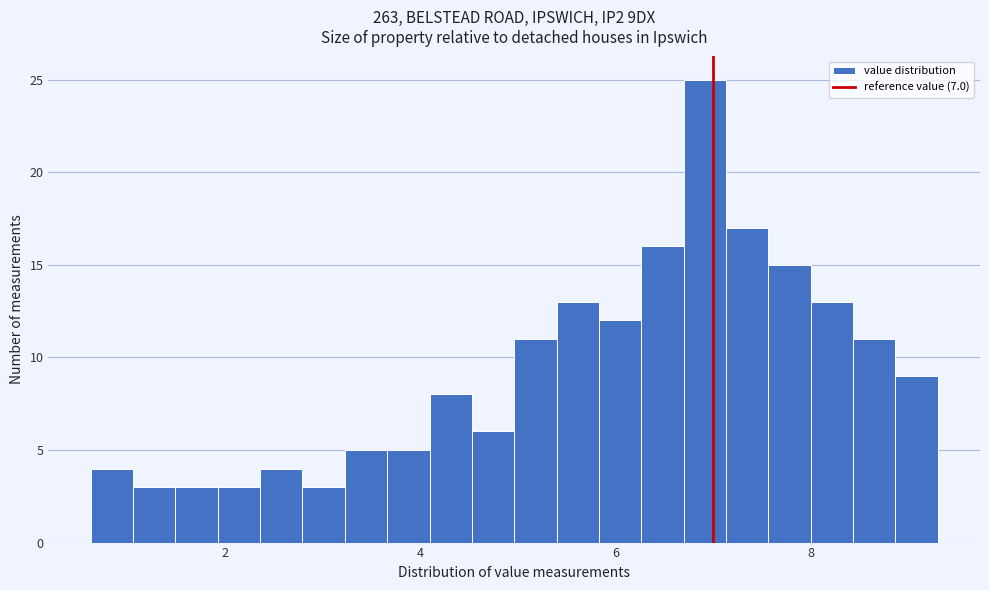

Read against the x-axis, roughly where is the centre of the tallest bar?

7.0